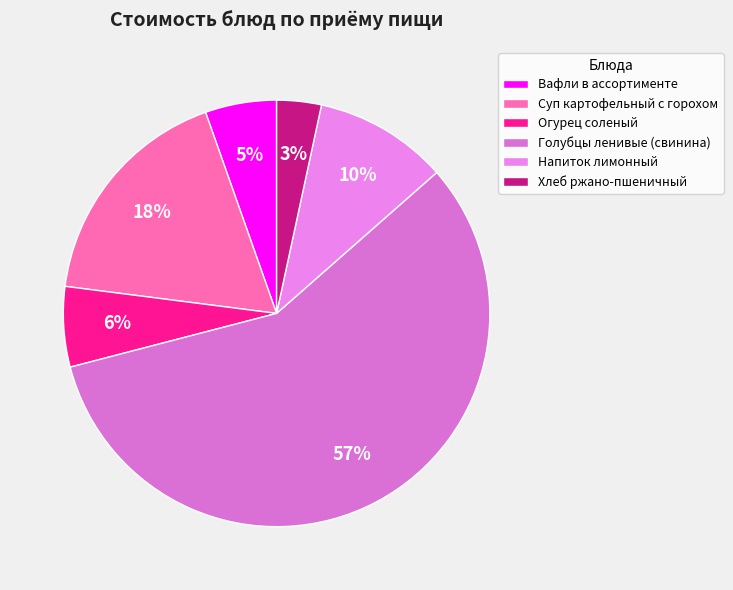

Count the number of slices in the pie.

6